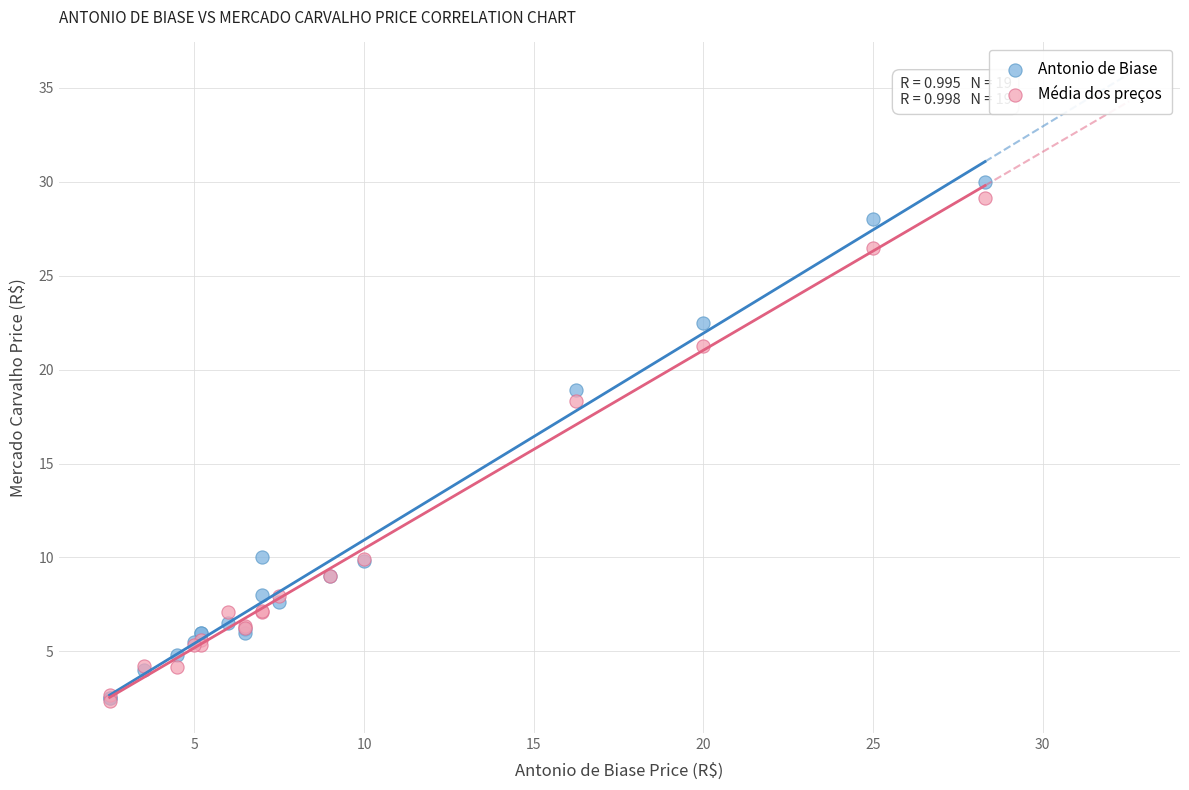

Which series has the largest Y range (max minus min)?

Antonio de Biase